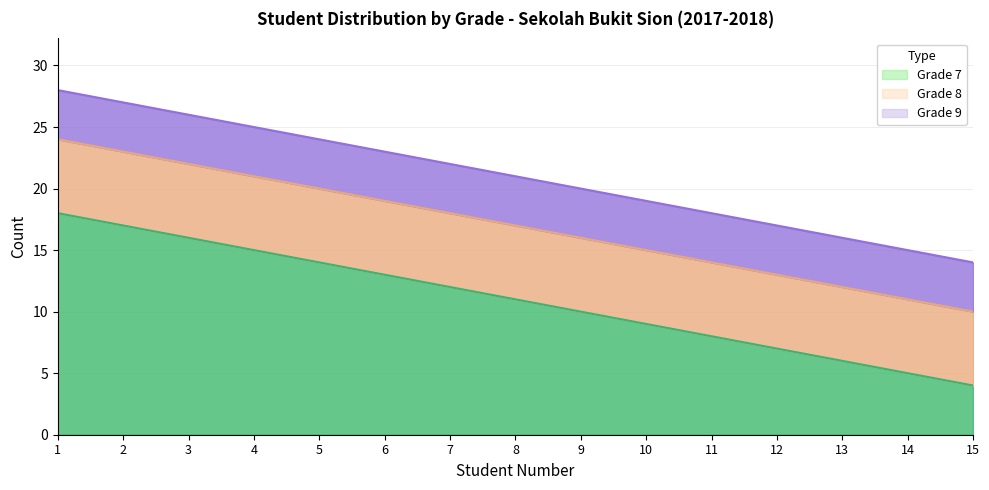

At which label is Grade 8 closest to 6?

1